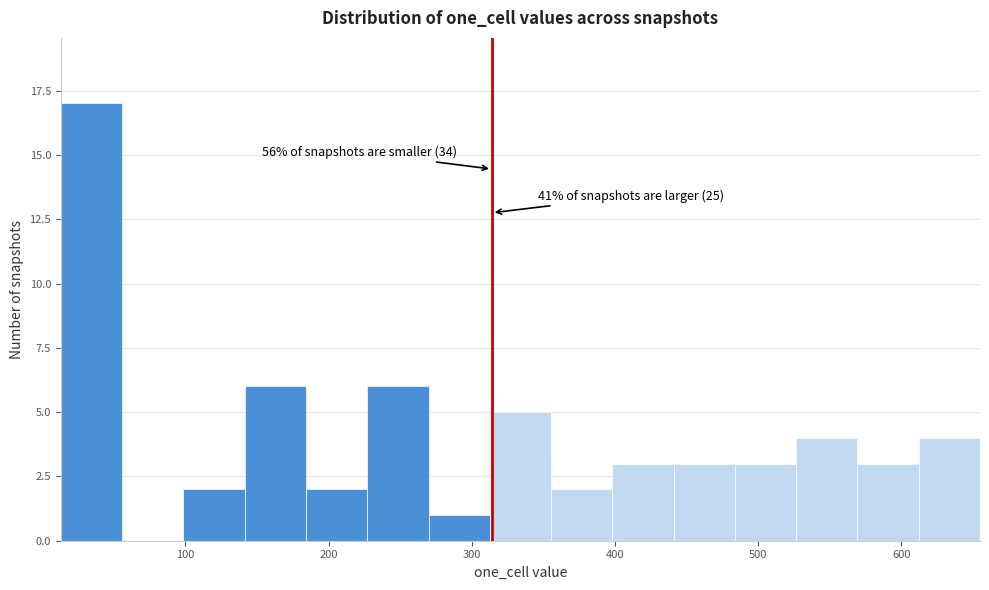

Which range on the x-axis has the tallest bar?

10 to 60